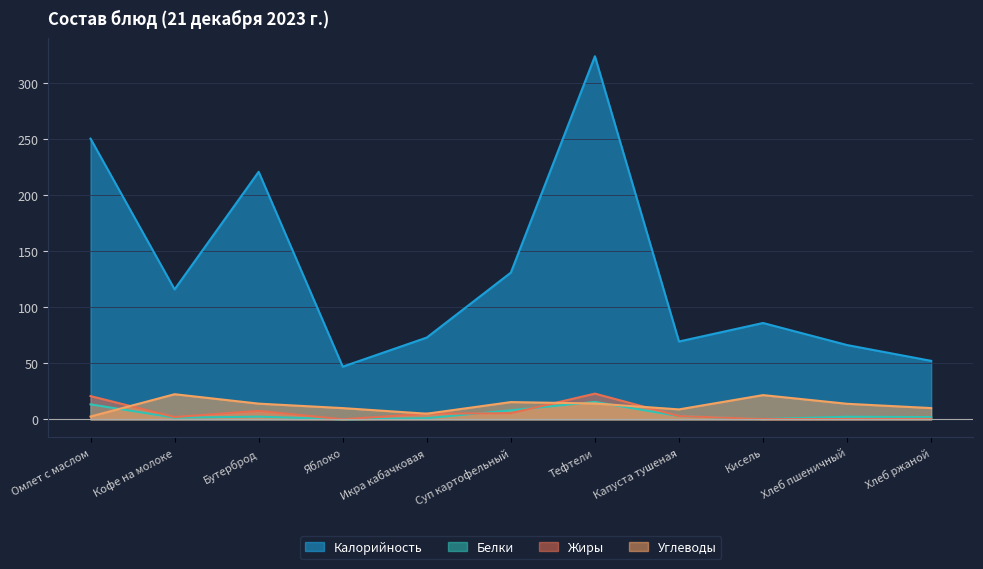

In Калорийность, how many points are higher than both neighbors (excluding endpoints)?

3